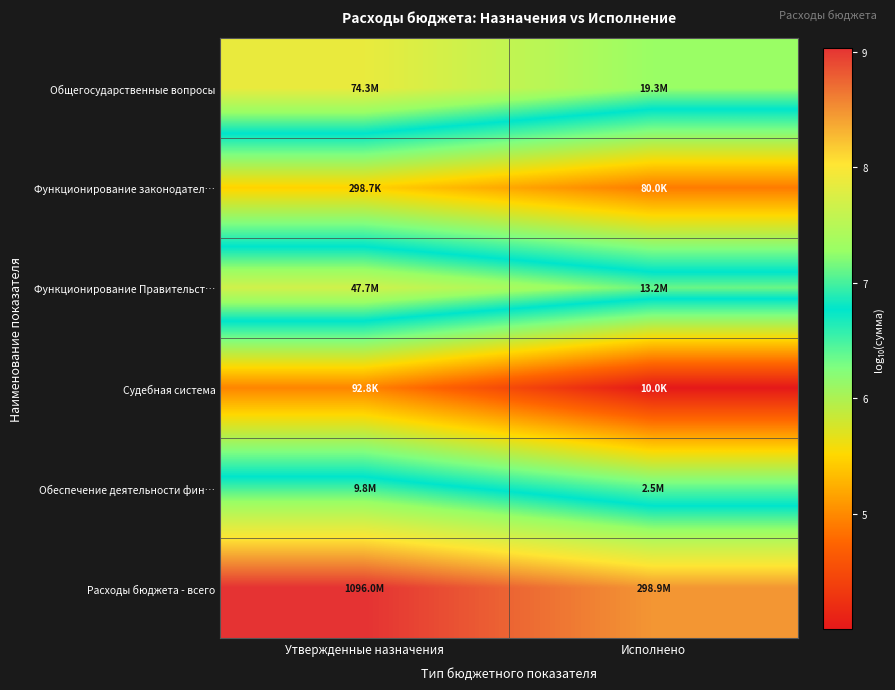

Reading right to left, list all the values displayed in this chart.

Общегосударственные вопросы: Исполнено=7.3	Утвержденные назначения=7.9
Функционирование законодател…: Исполнено=4.9	Утвержденные назначения=5.5
Функционирование Правительст…: Исполнено=7.1	Утвержденные назначения=7.7
Судебная система: Исполнено=4.0	Утвержденные назначения=5.0
Обеспечение деятельности фин…: Исполнено=6.4	Утвержденные назначения=7.0
Расходы бюджета - всего: Исполнено=8.5	Утвержденные назначения=9.0